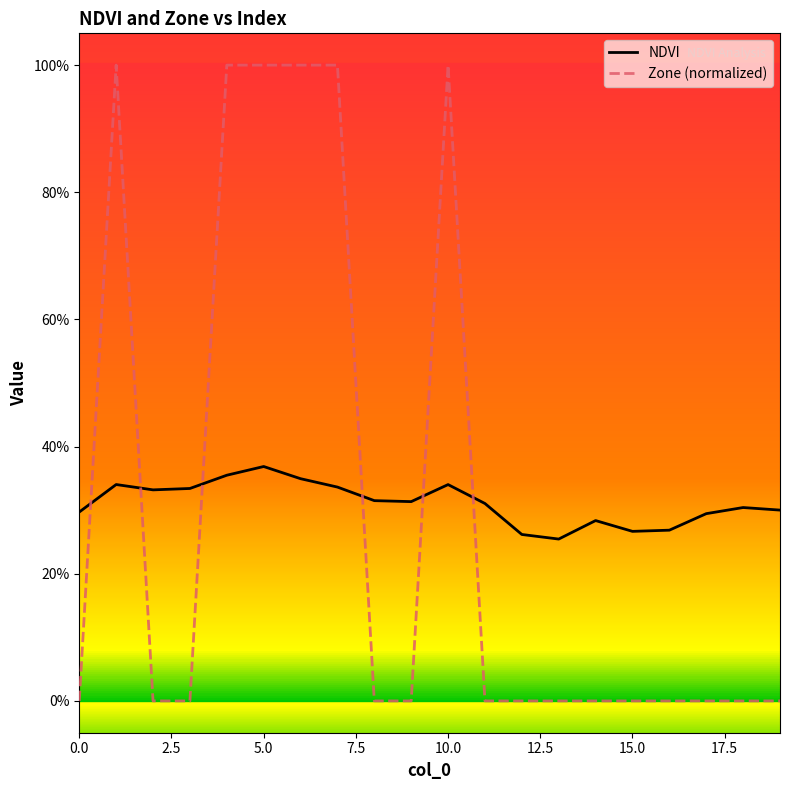

What are all the series names shown in the legend?

NDVI, Zone (normalized)